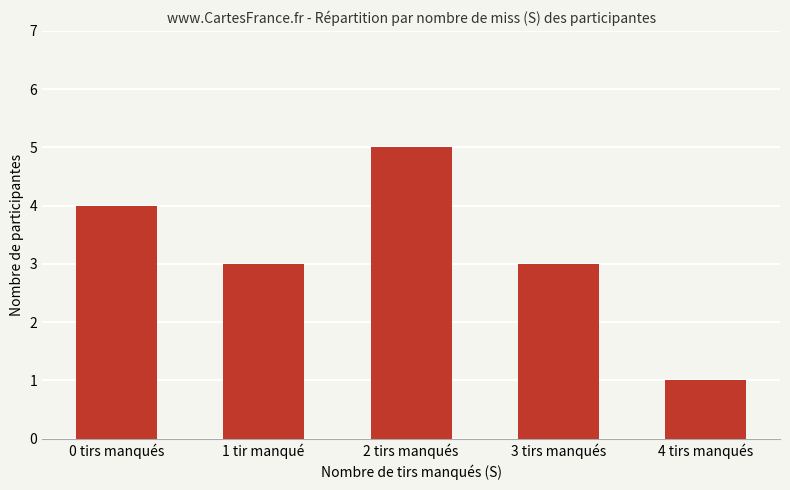

What is the difference between the values at 2 tirs manqués and 0 tirs manqués?

1